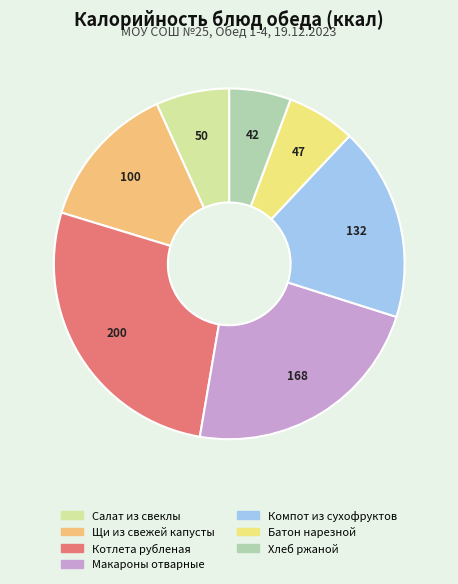

Is the sum of Батон нарезной and Компот из сухофруктов greater than half?

No